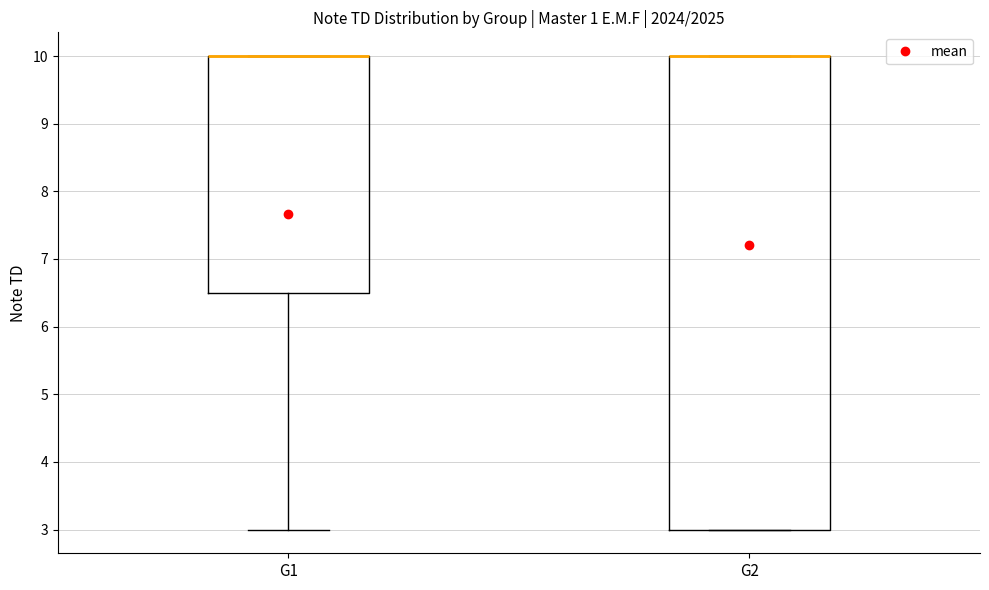

Which box is the tallest, from its lower edge to its upper edge?

G2